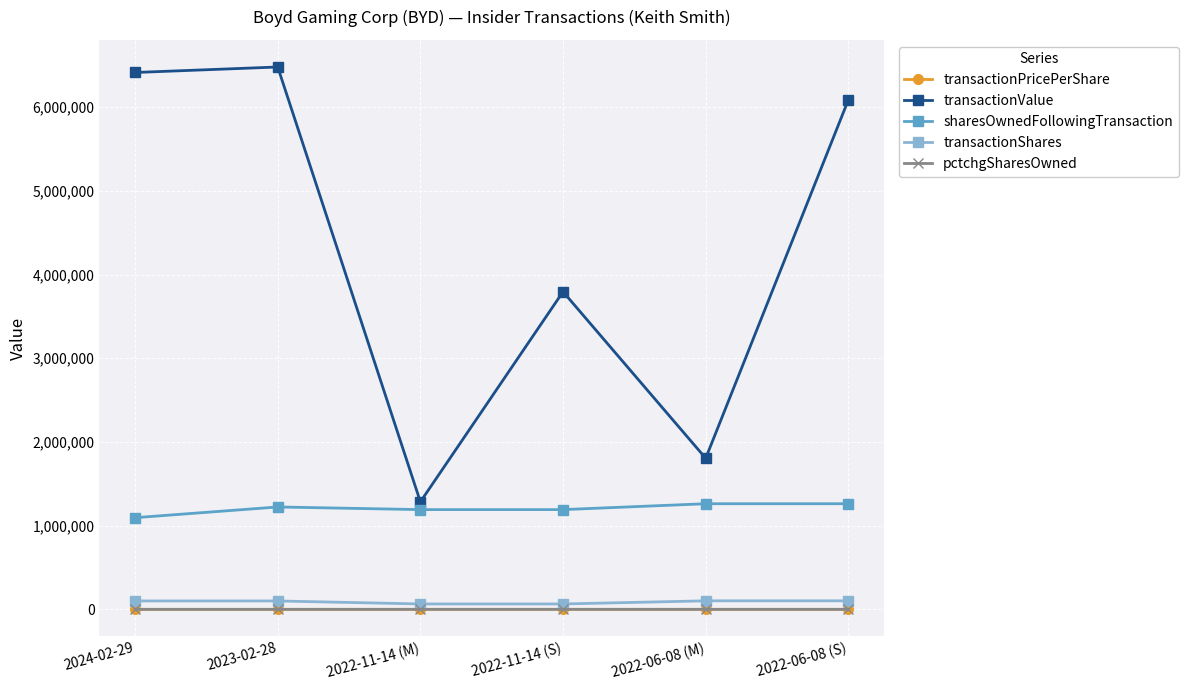

Which series has the largest total across all categories?

transactionValue